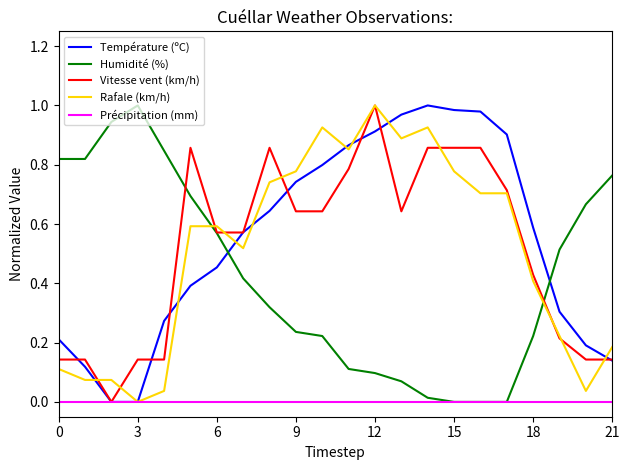

True or false: Température (ºC) has more than 0 interior local peaks.

True